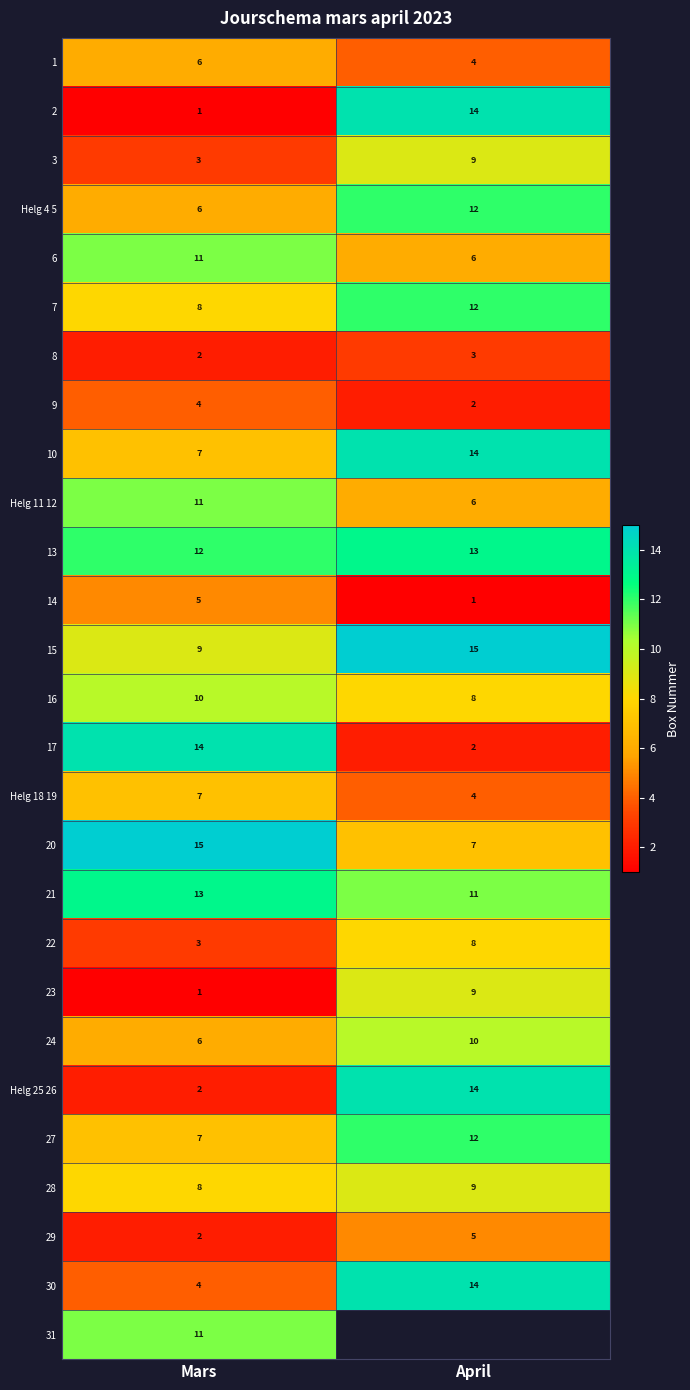

Is the value of 8 at Mars greater than the value of 27 at Mars?

No